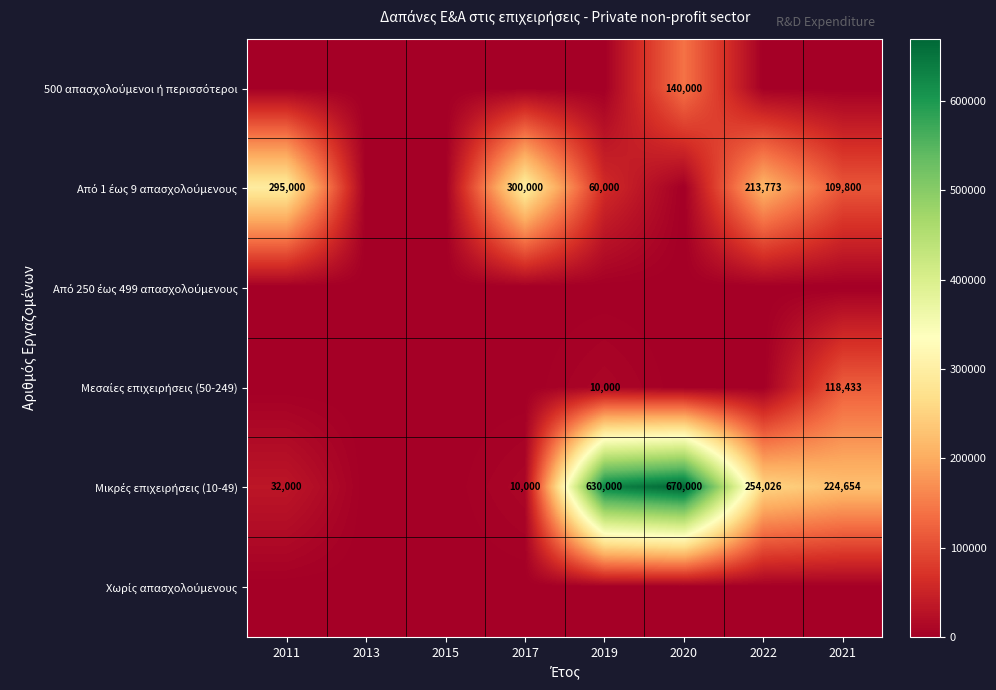

True or false: Από 1 έως 9 απασχολούμενους has a value of 88095 at 2019.

False